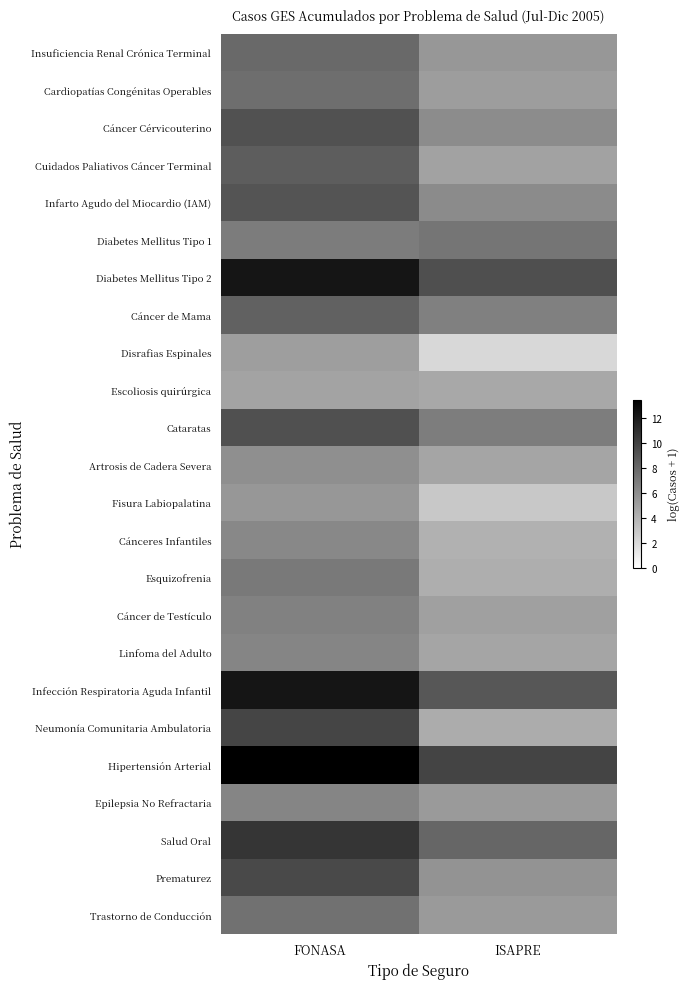

What is the total value across all series at FONASA?

197.3